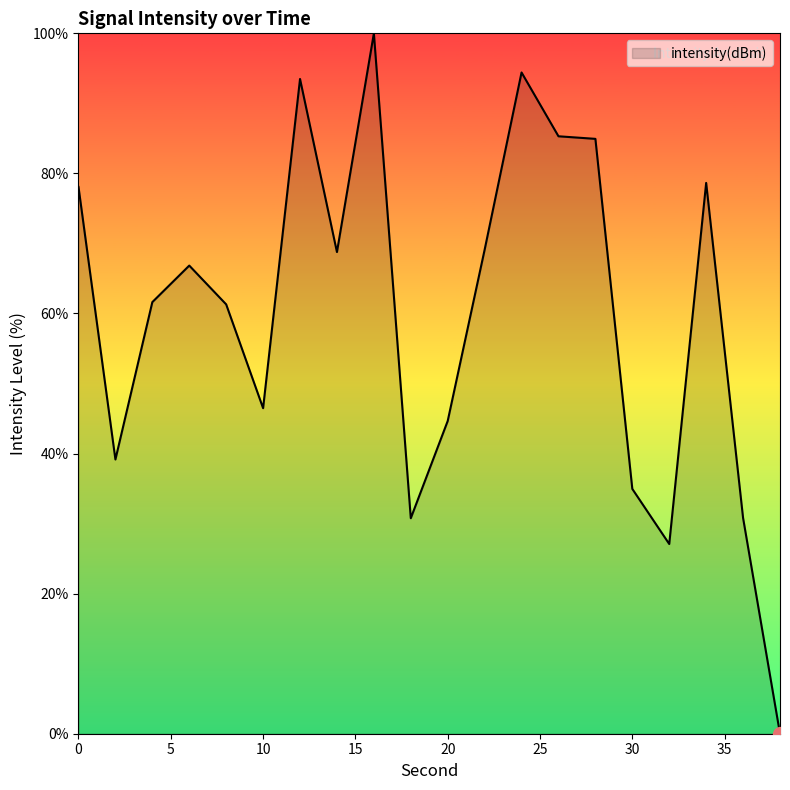

What is the maximum value shown in the chart?

100.0